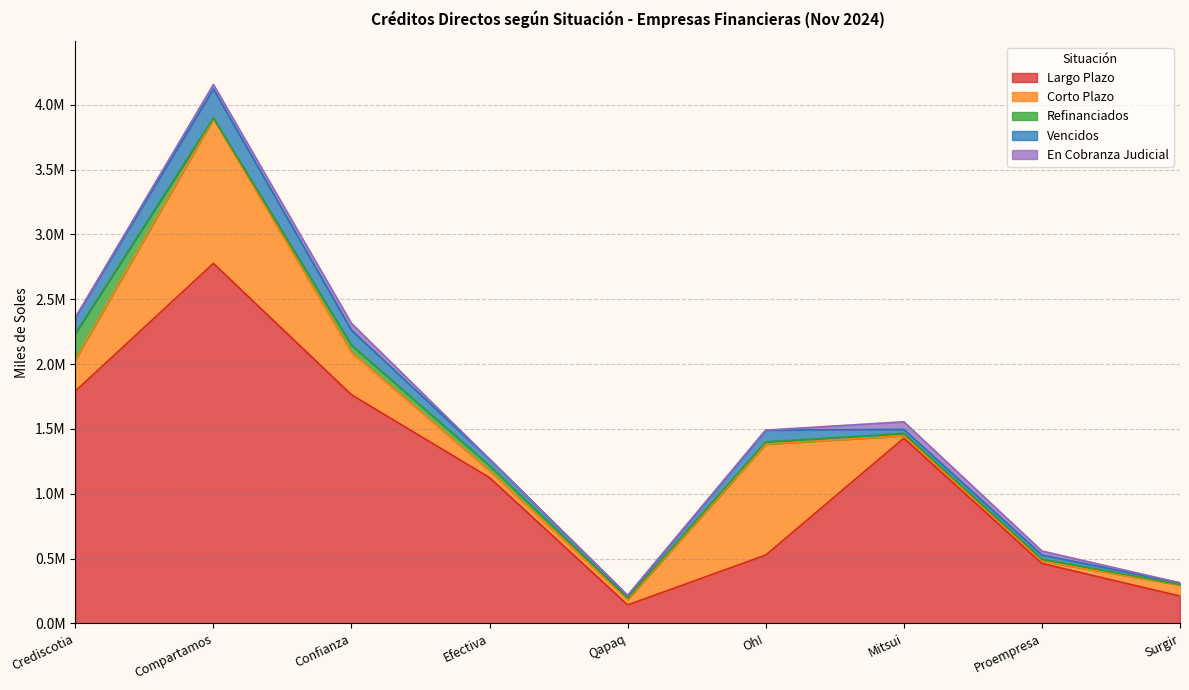

How many data points in Refinanciados are less than 17090?

4